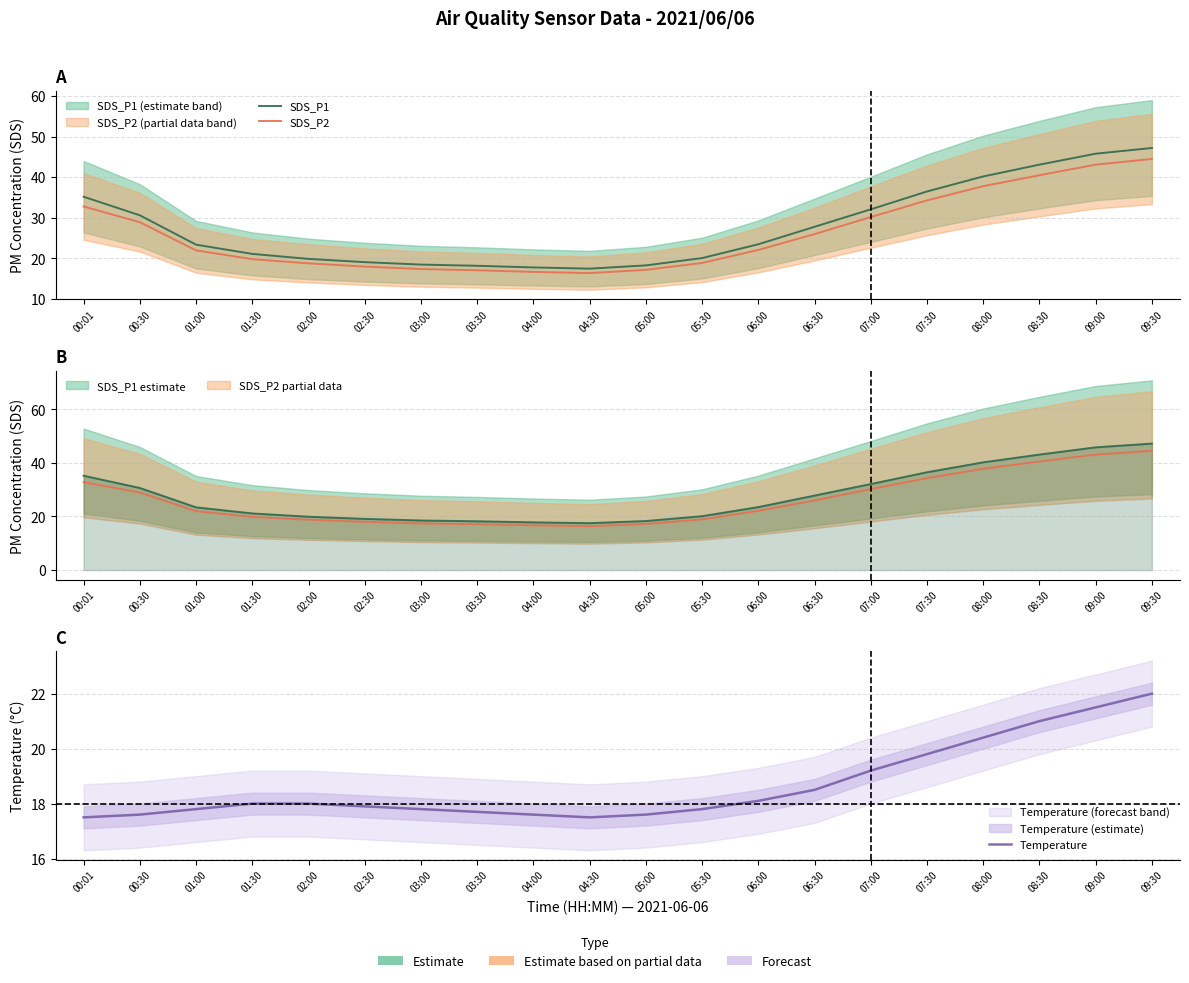

Rank the series by their maximum value, from highest to lowest.

SDS_P1, SDS_P2, Temperature